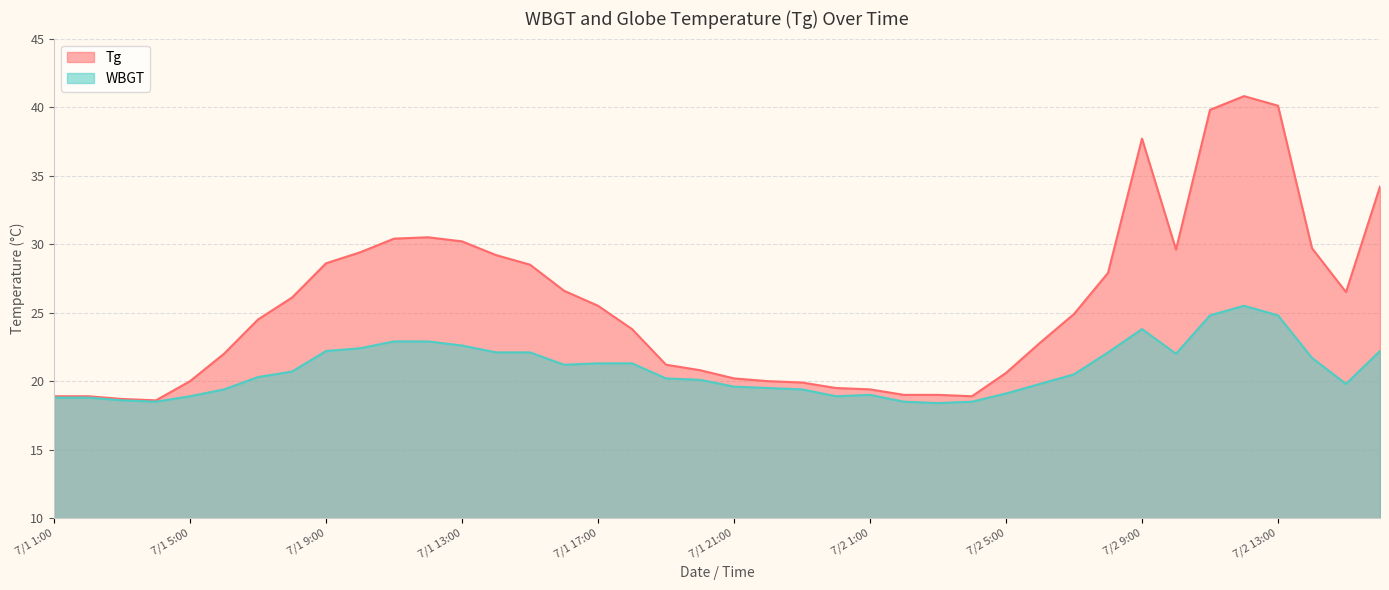

True or false: Tg and WBGT cross at least once.

False